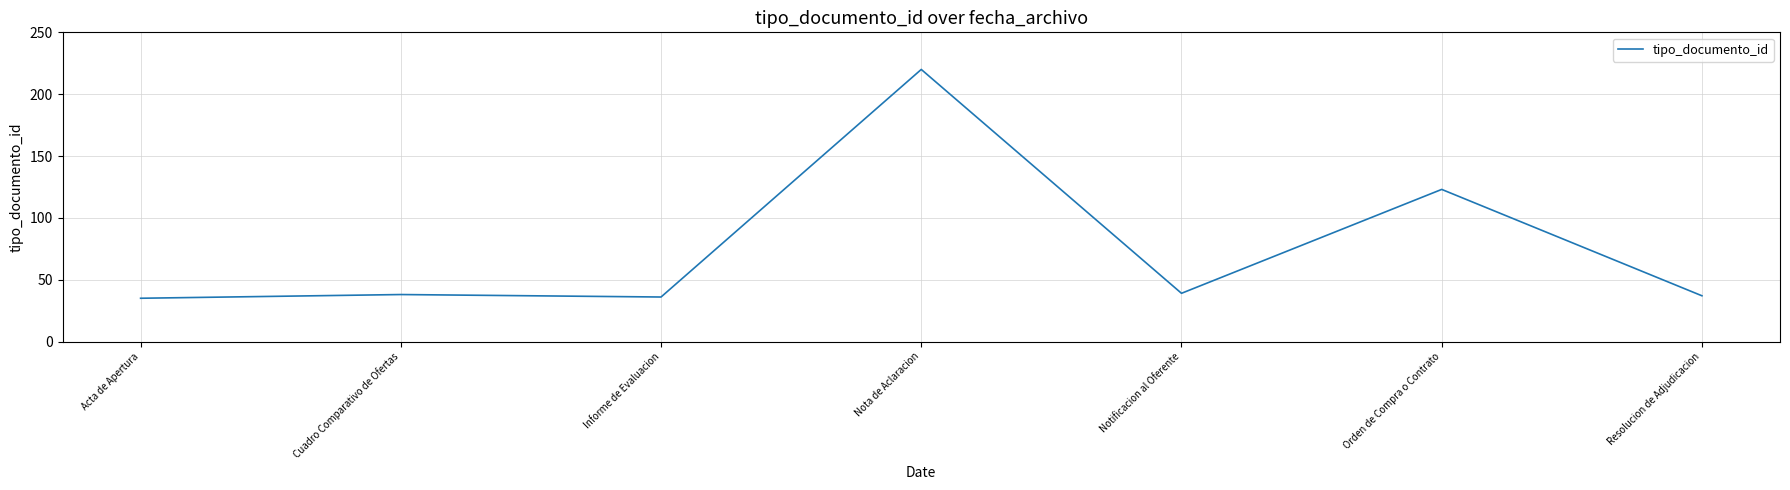

What is the change in value from Nota de Aclaracion to Orden de Compra o Contrato?

-97